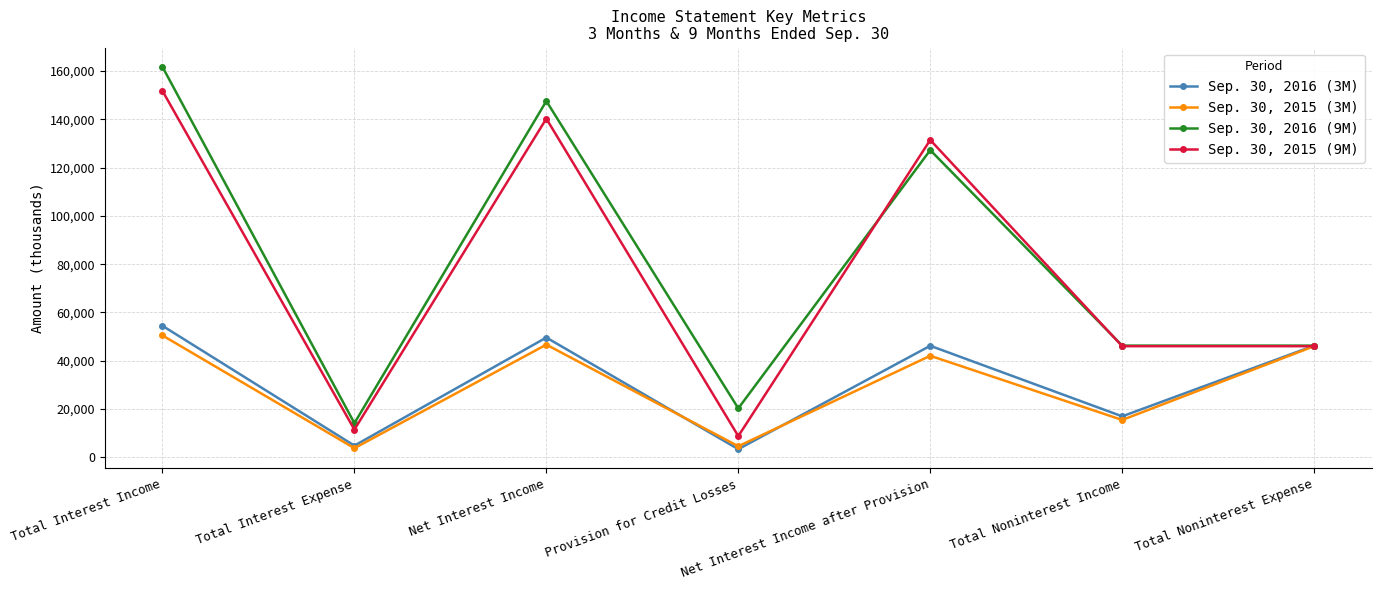

List the series in order of their peak value, highest first.

Sep. 30, 2016 (9M), Sep. 30, 2015 (9M), Sep. 30, 2016 (3M), Sep. 30, 2015 (3M)